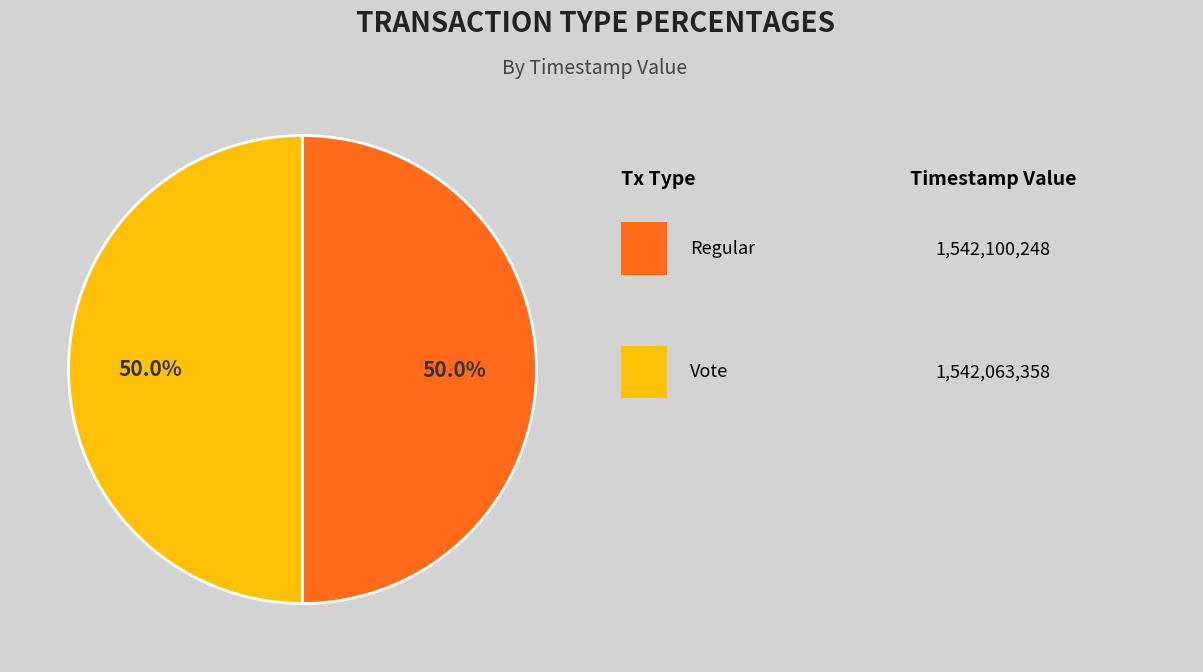

Count the number of slices in the pie.

2